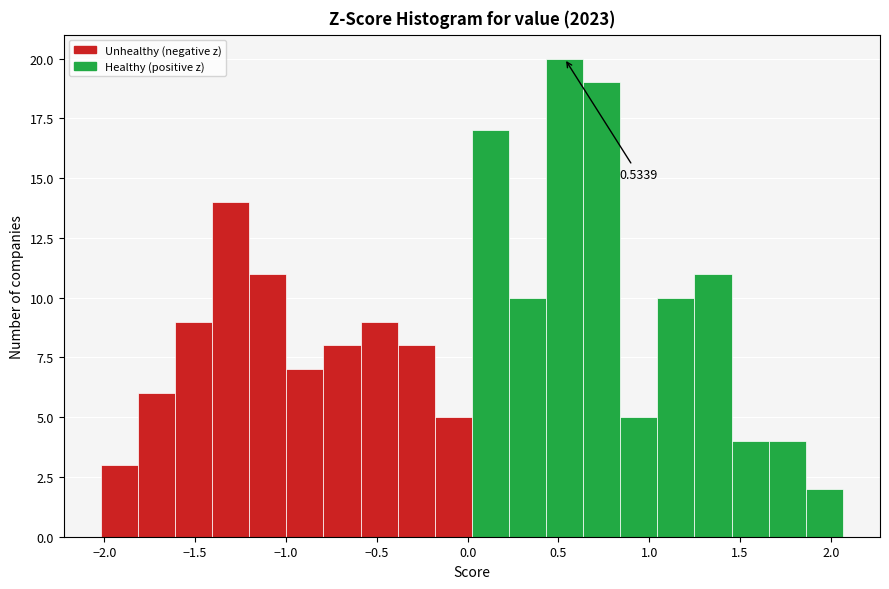

Which range on the x-axis has the tallest bar?

0.45 to 0.65